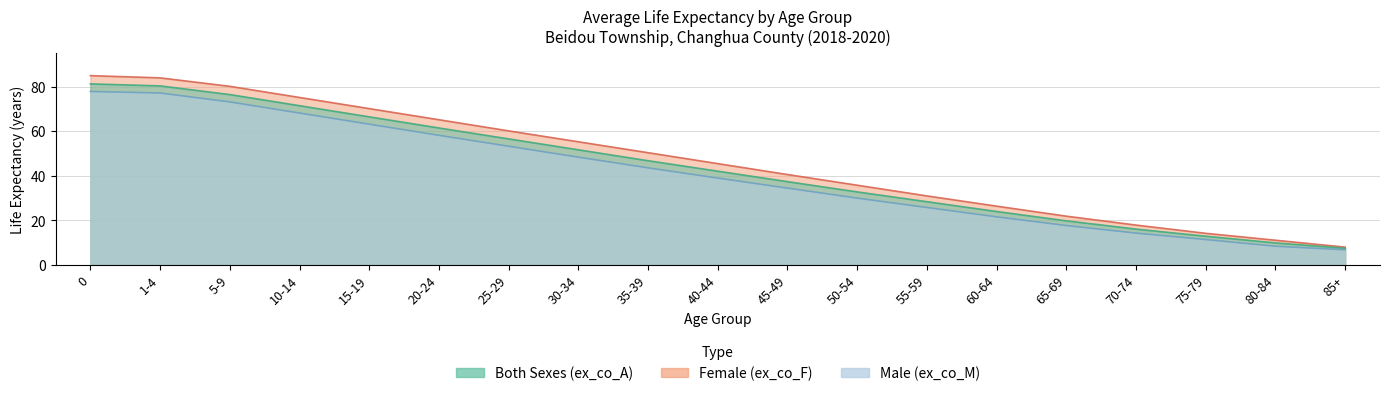

What is the average value of the Both Sexes (ex_co_A) series?

43.3